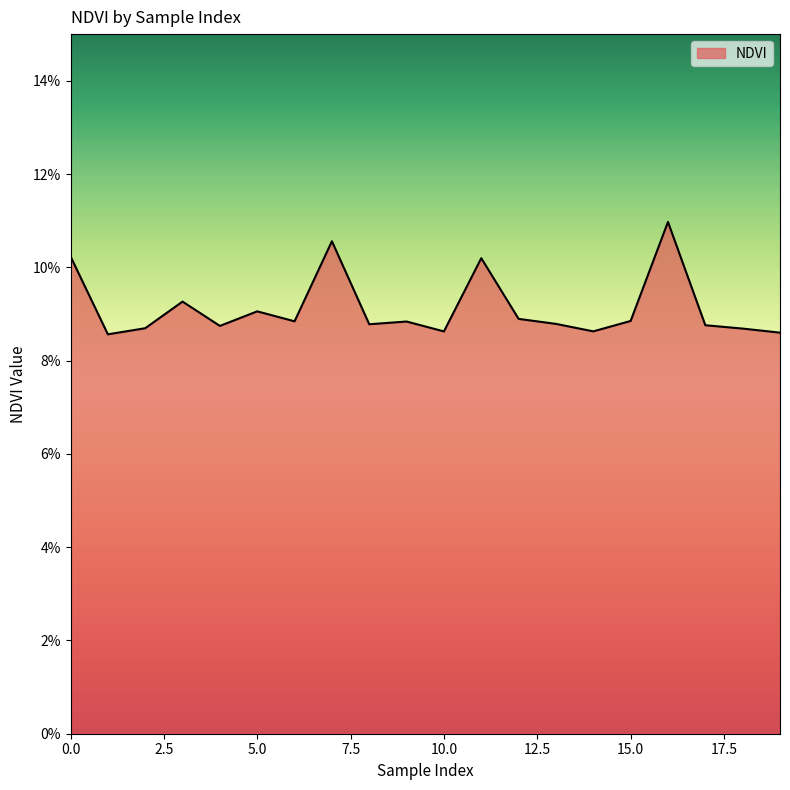

List the labels in order of value, smallest first.

1, 19, 10, 14, 18, 2, 4, 17, 8, 13, 9, 6, 15, 12, 5, 3, 11, 0, 7, 16